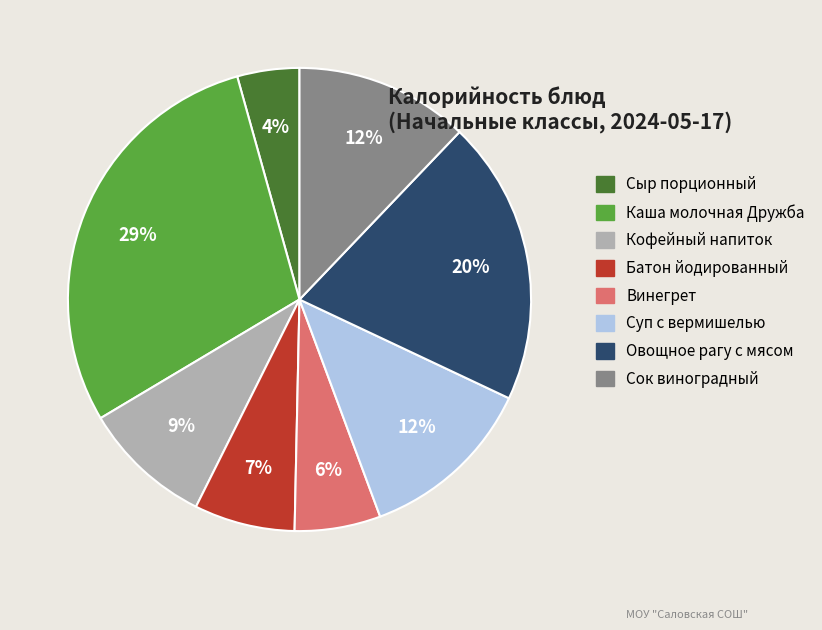

Which has a higher value, Овощное рагу с мясом or Батон йодированный?

Овощное рагу с мясом